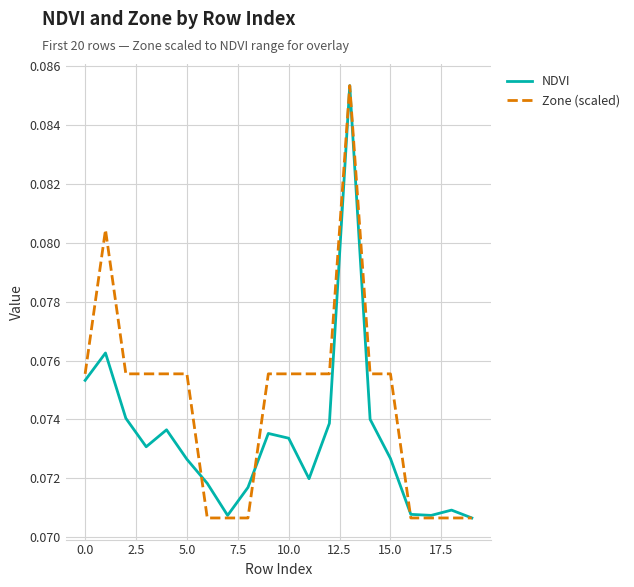

Count the number of data series in this chart.

2